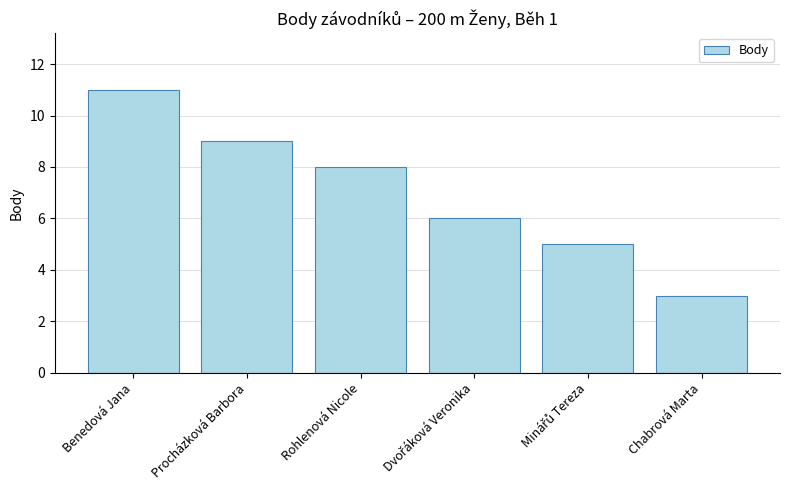

What is the ratio of the value at Procházková Barbora to the value at Rohlenová Nicole?

1.1